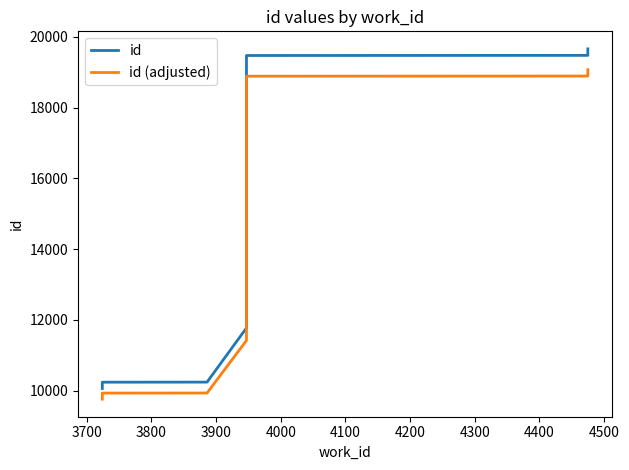

What are all the series names shown in the legend?

id, id (adjusted)